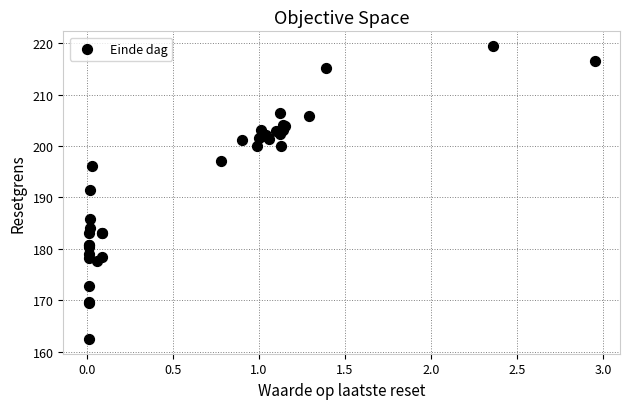

What Y value in the scatter plot is closest to 190?

191.4